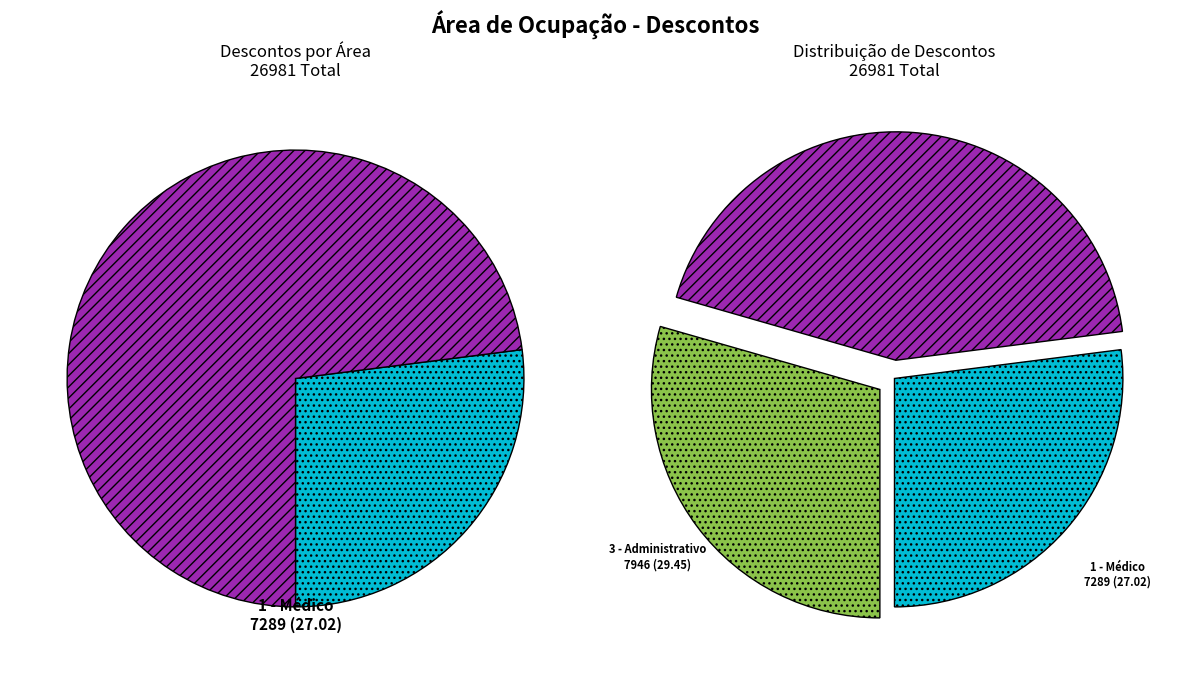

To the nearest percent, what is the average slice percentage?

33%